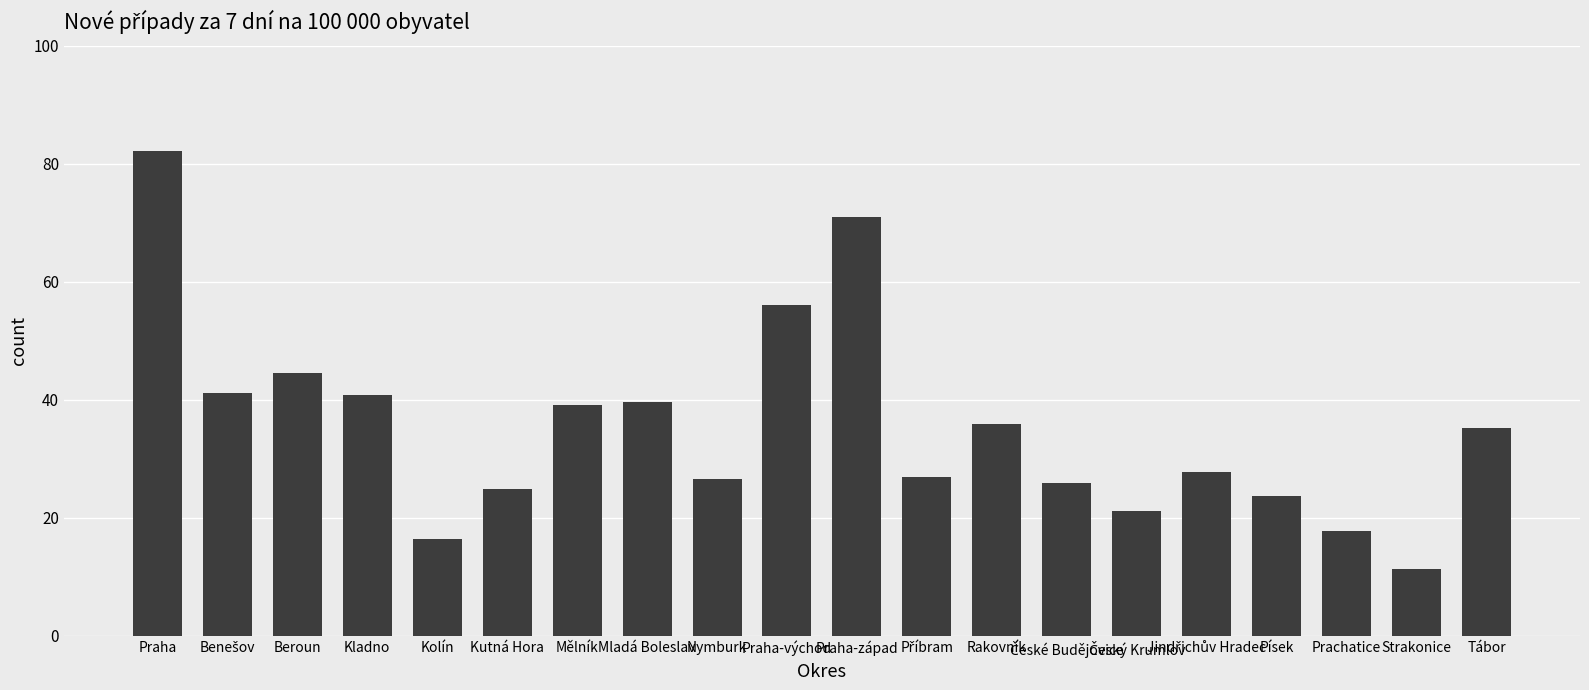

What is the value of the 20th bar from the left?

35.1